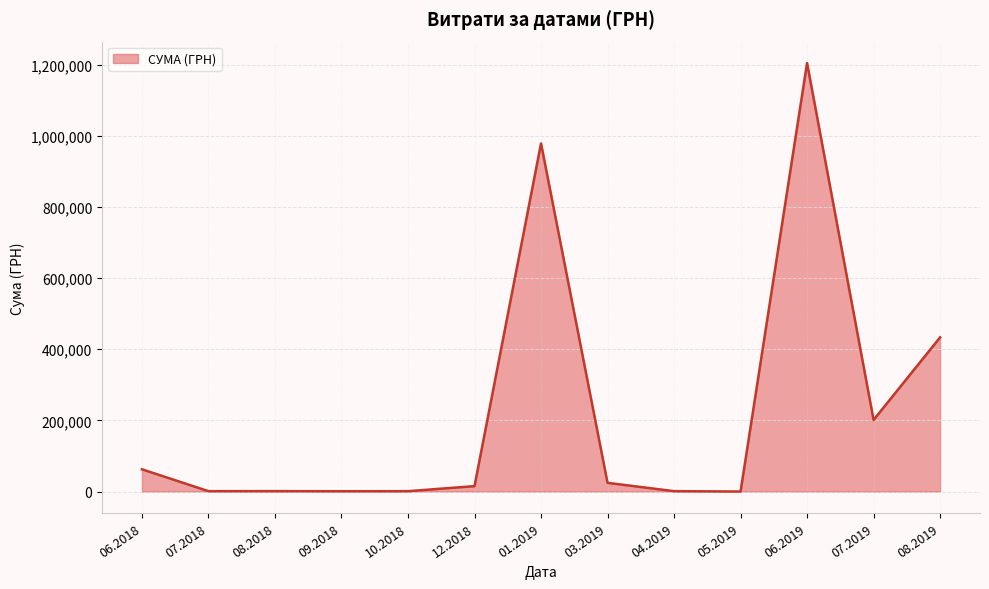

The value at 01.2019 is 1551922.0. True or false?

False